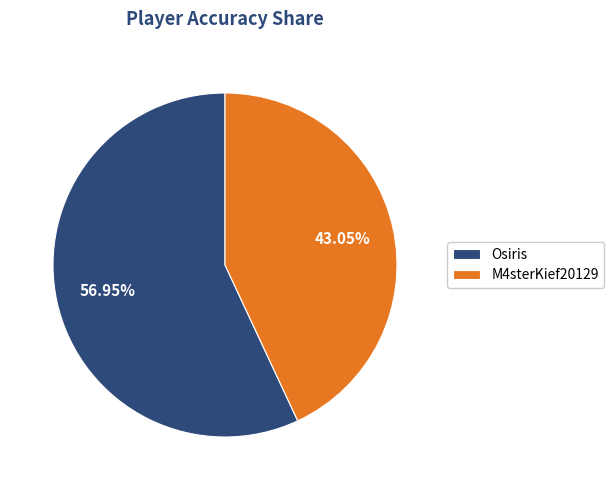

How many segments does this pie chart have?

2